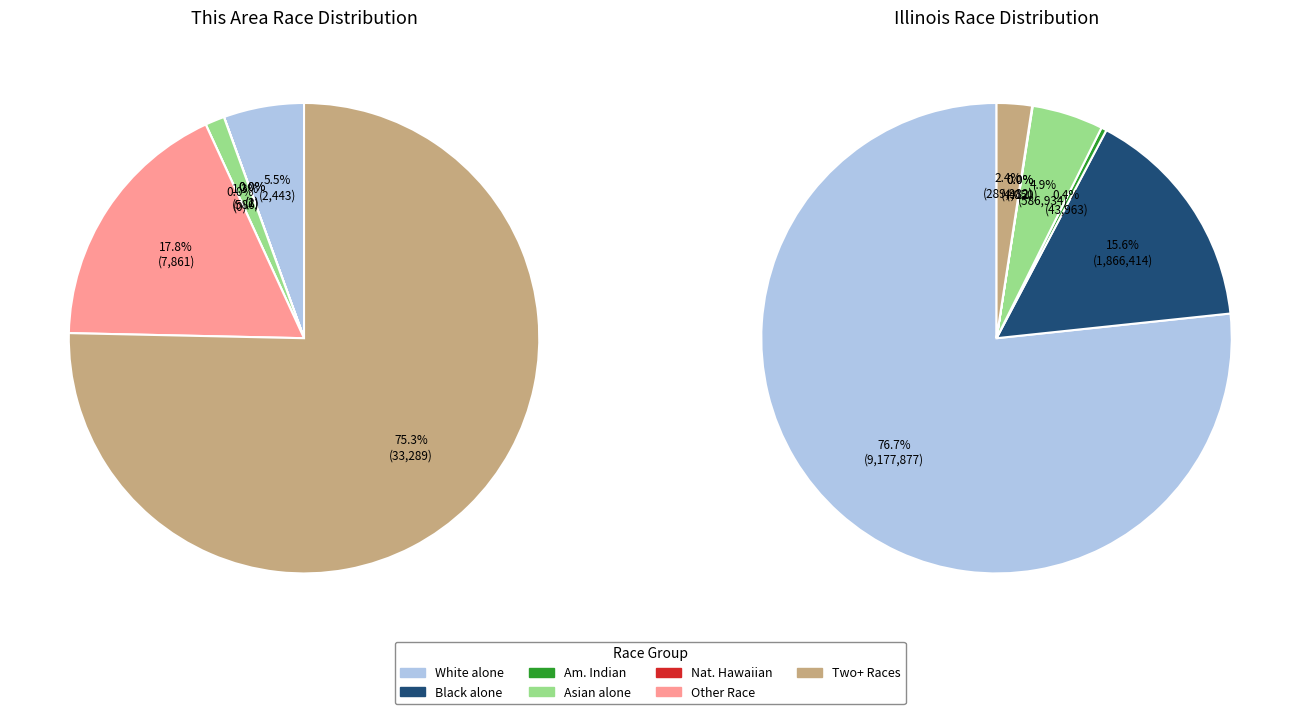

Rank the categories by value from lowest to highest.

Native Hawaiian and Other Pacific, Black or African American alone, American Indian and Alaska Native, Asian alone, White alone, Some Other Race alone, Two or More Races